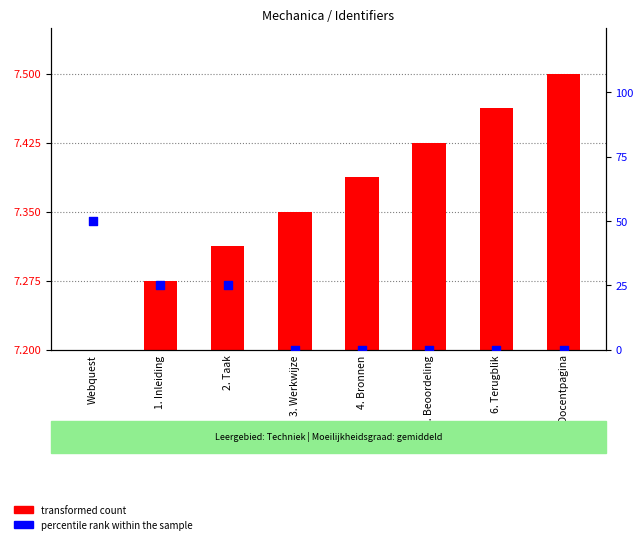

At how many categories does at least one series exceed 33?

1